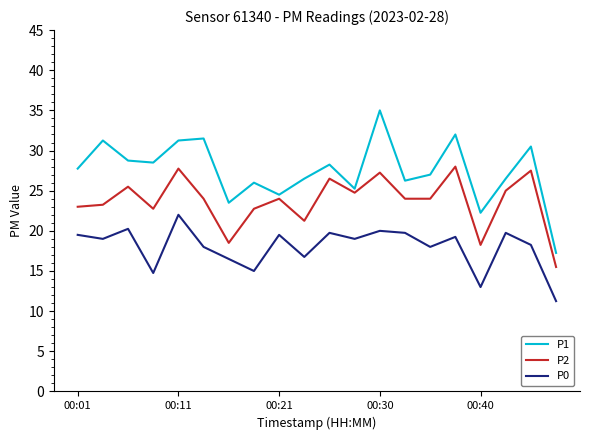

Rank the series by their maximum value, from highest to lowest.

P1, P2, P0